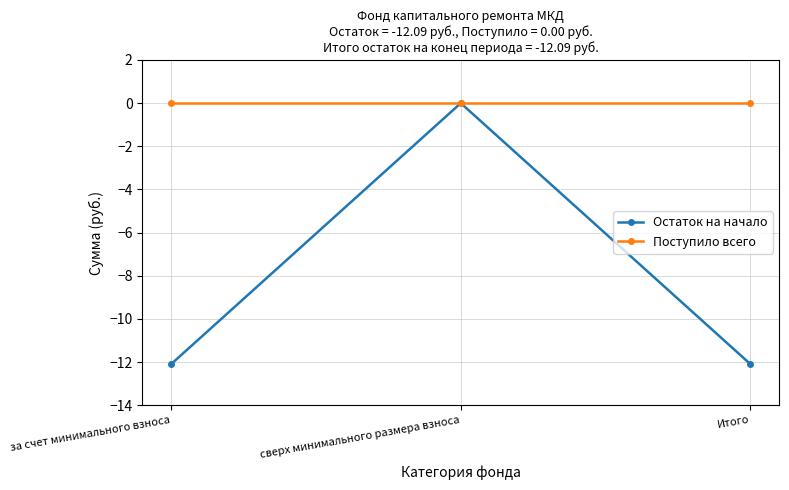

Which series has the largest total across all categories?

Поступило всего